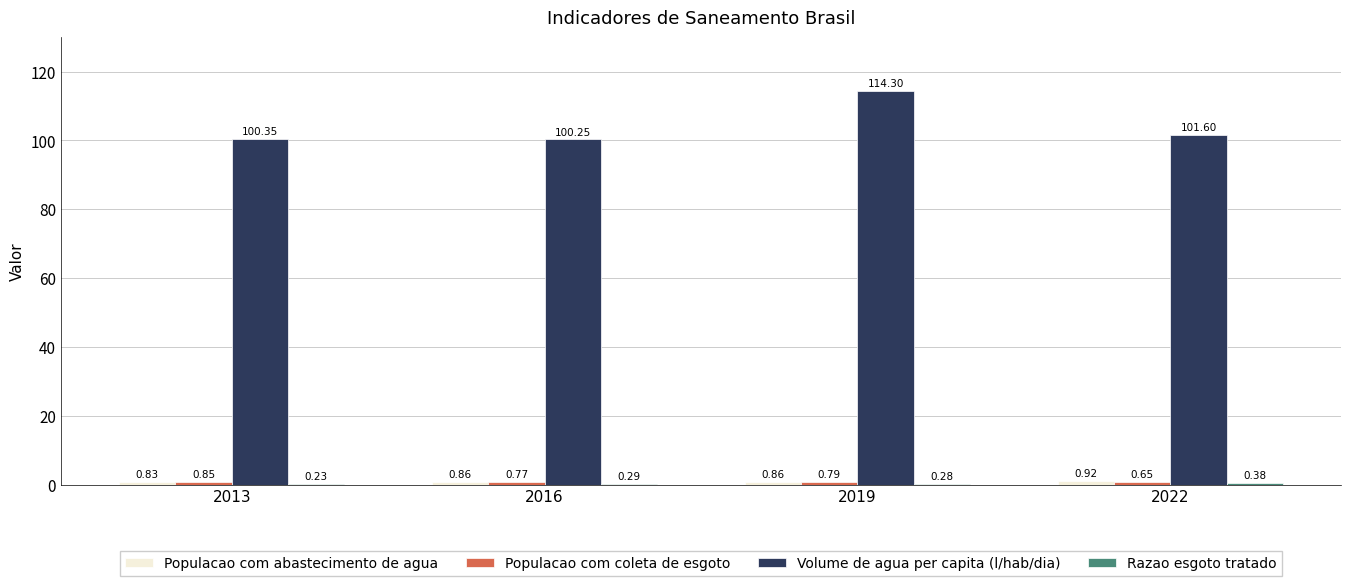

Which series changed the most between 2016 and 2019?

Volume de agua per capita (l/hab/dia)